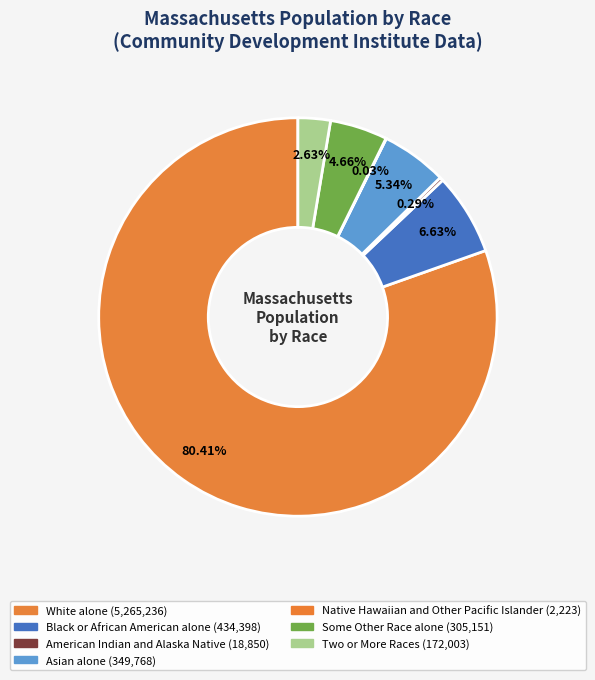

Combined, do White alone and Asian alone account for over 50%?

Yes